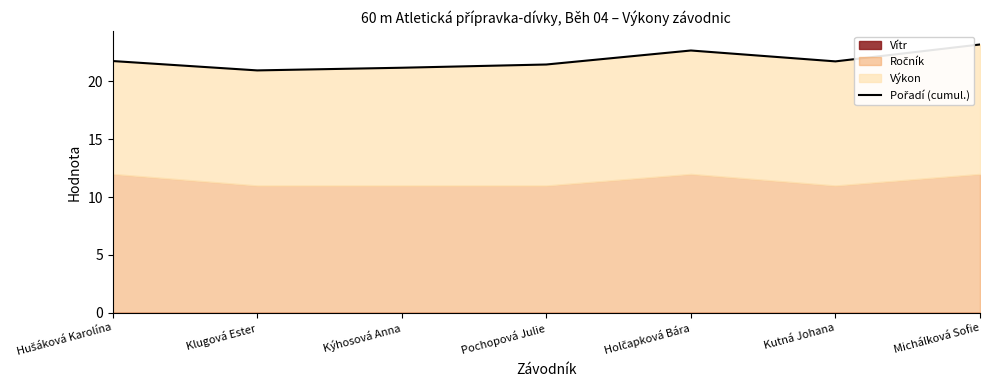

What is the difference between the values at Michálková Sofie and Klugová Ester?

2.2